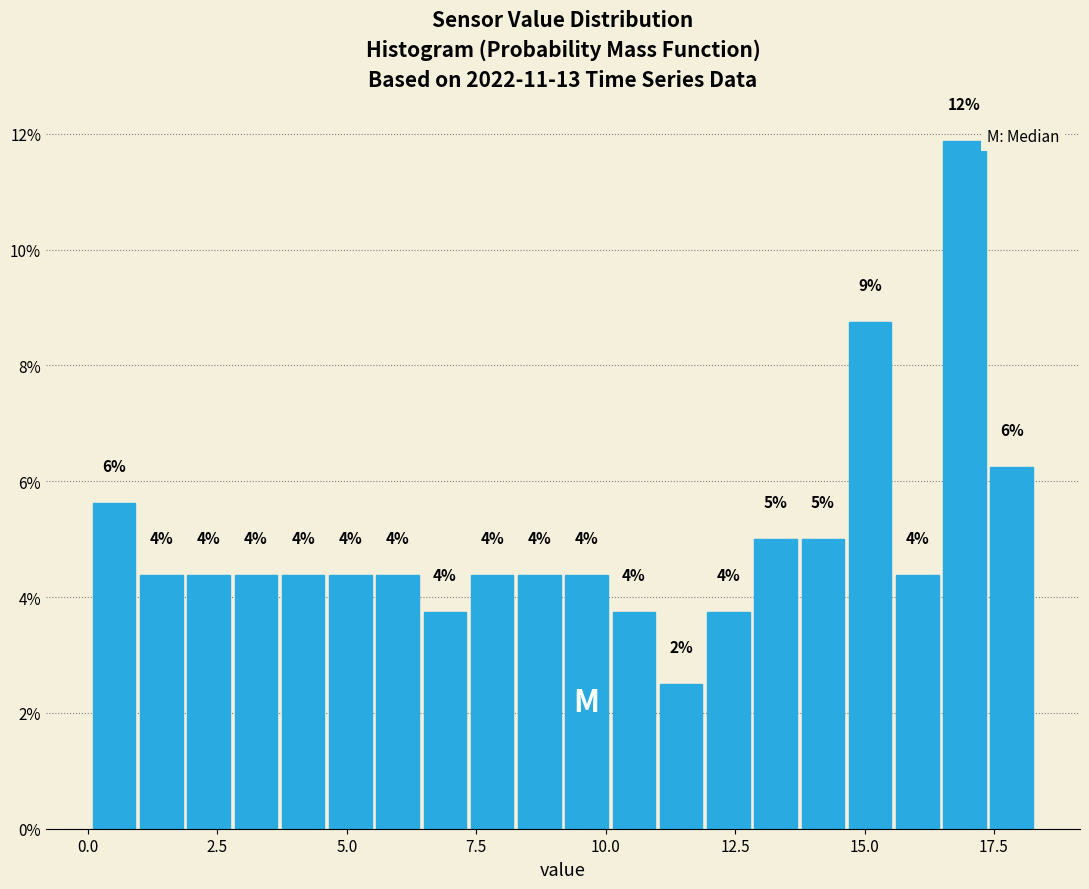

Read against the x-axis, roughly where is the centre of the tallest bar?

17.0